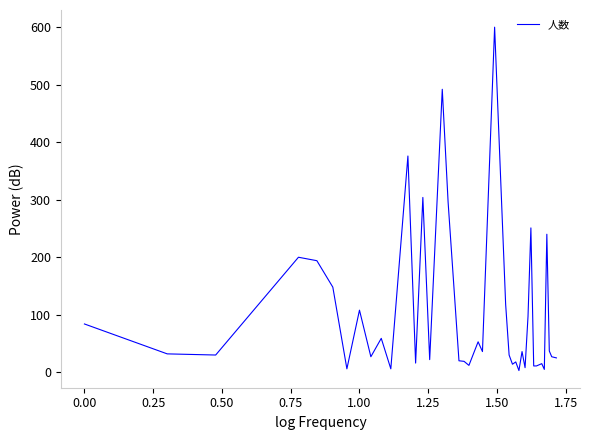

What is the difference between the maximum and minimum values?

597